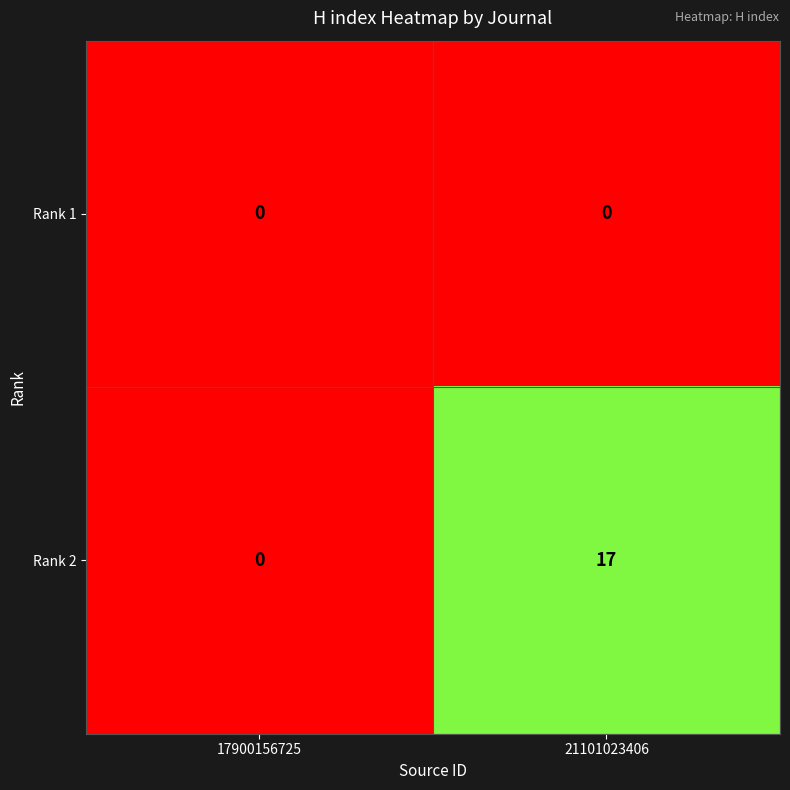

The value of Rank 2 at 21101023406 is 17. True or false?

True